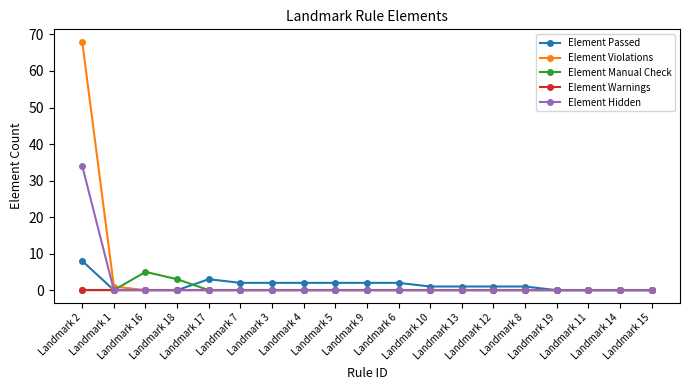

What is the label of the 16th point from the right?

Landmark 18